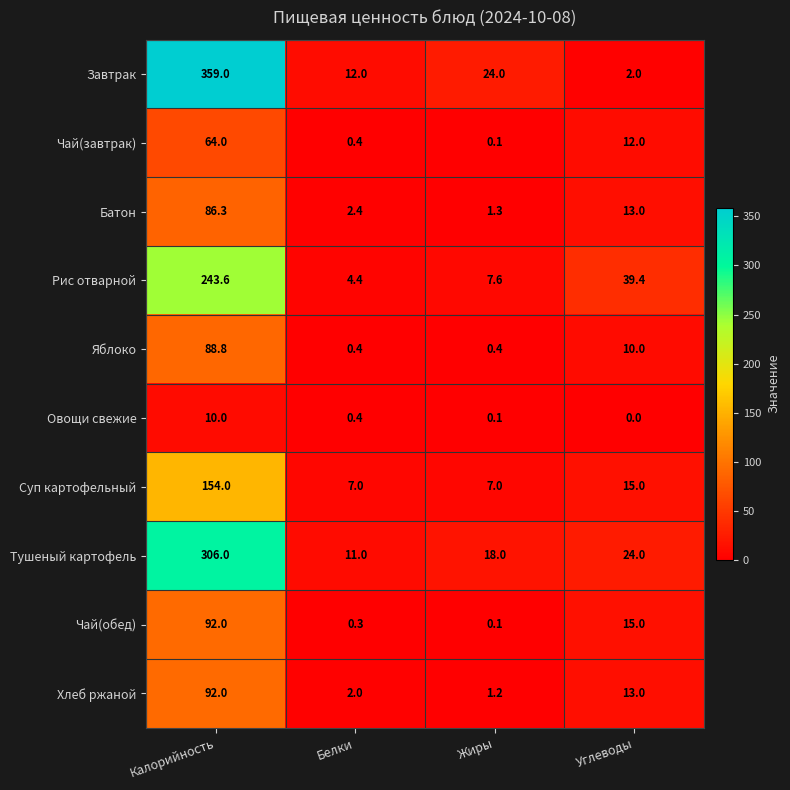

Count the number of data series in this chart.

10